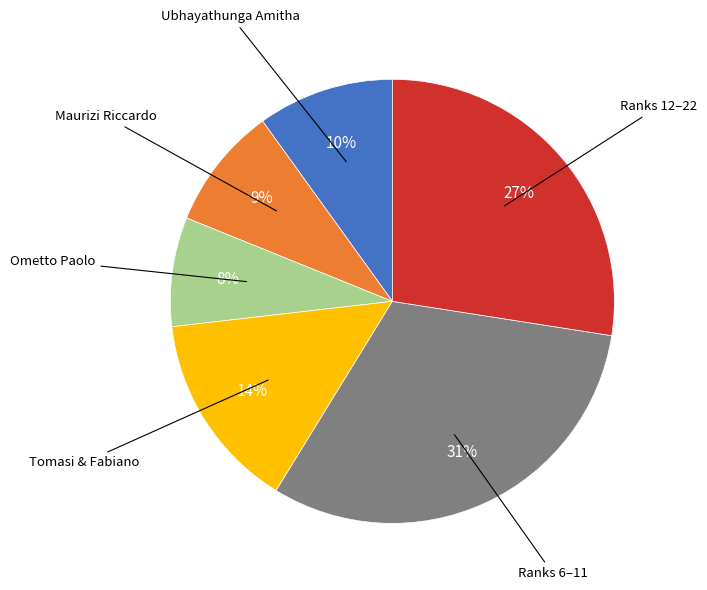

To the nearest percent, what is the average slice percentage?

17%